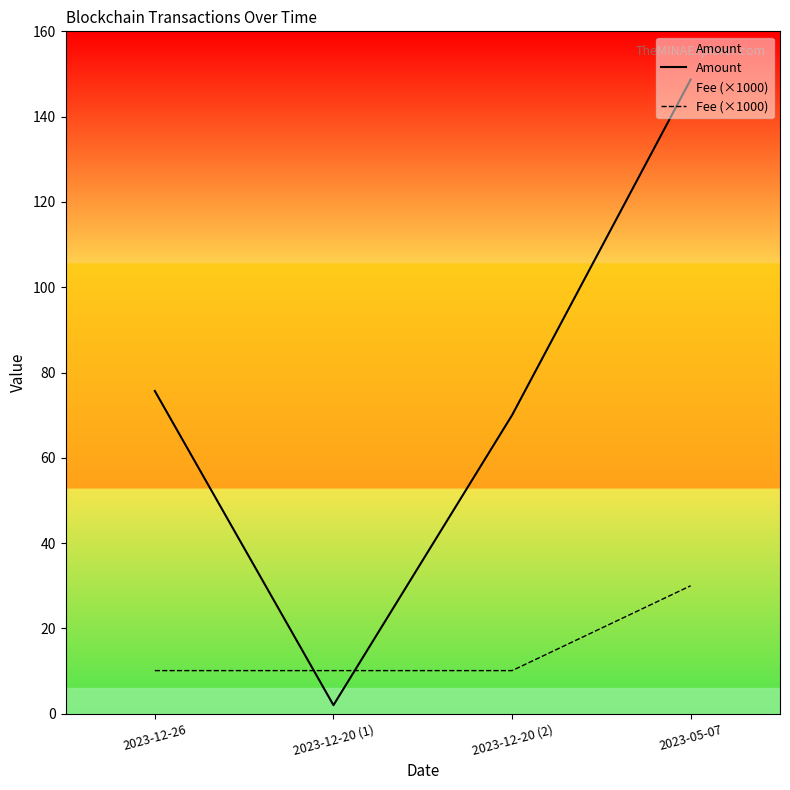

Between 2023-12-26 and 2023-12-20 (1), which series saw the biggest shift?

Amount